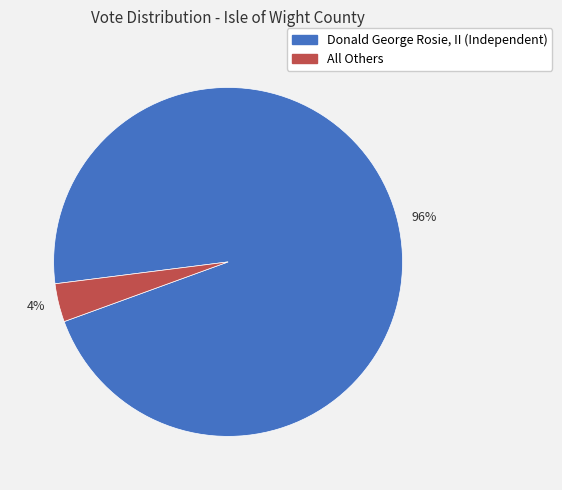

Do 96% and 4% together represent more than half of the pie?

Yes